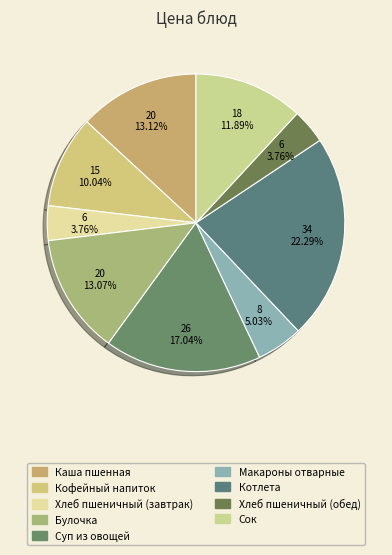

Is it true that Макароны отварные is 1% of the pie?

False